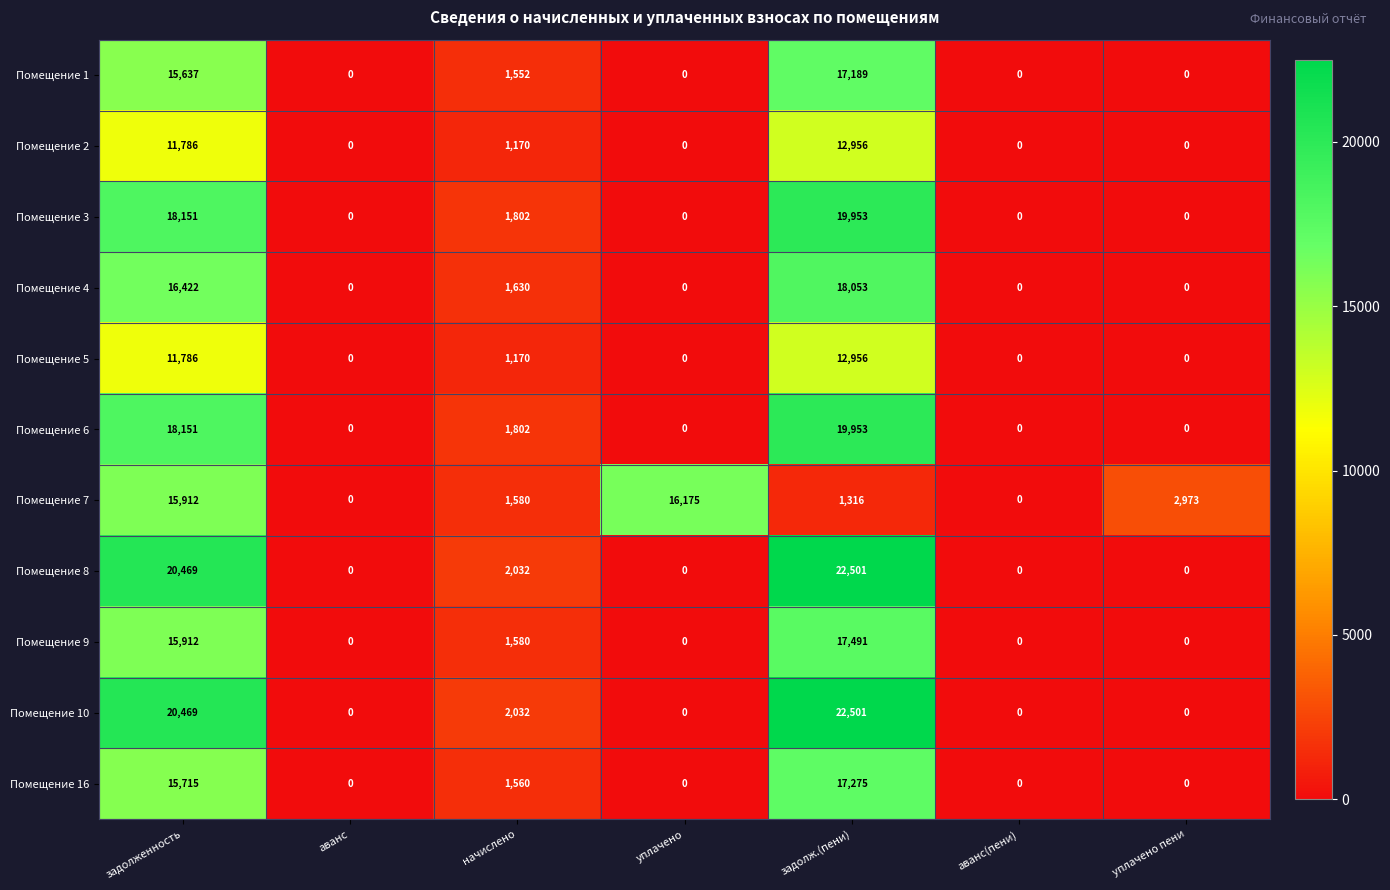

What is the highest value of the Помещение 7 series?

16175